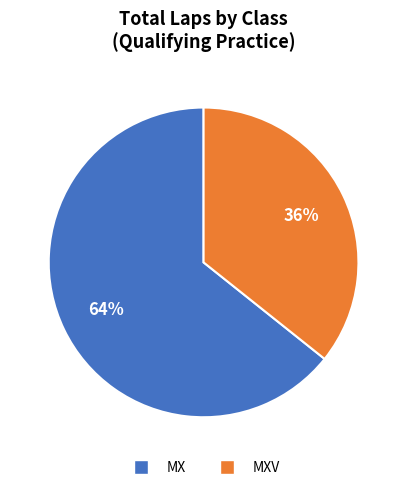

To the nearest percent, what is the average slice percentage?

50%